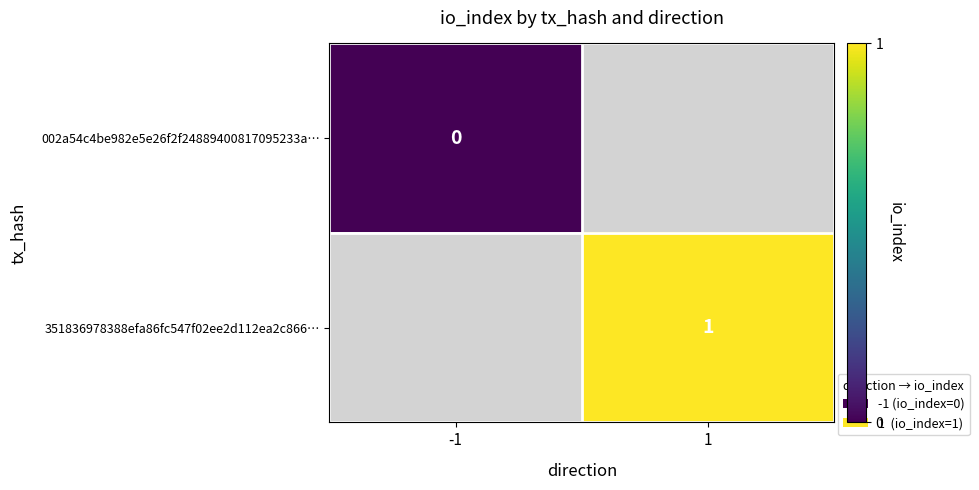

Rank the categories by 351836978388efa86fc547f02ee2d112ea2c866… value from highest to lowest.

-1, 1